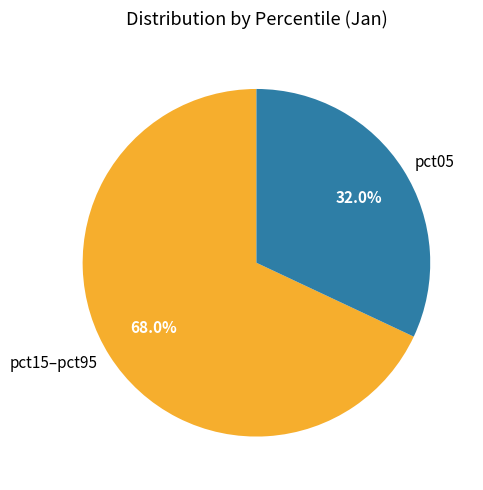

Approximately how many times larger is the value at pct05 compared to pct15–pct95?

0.5